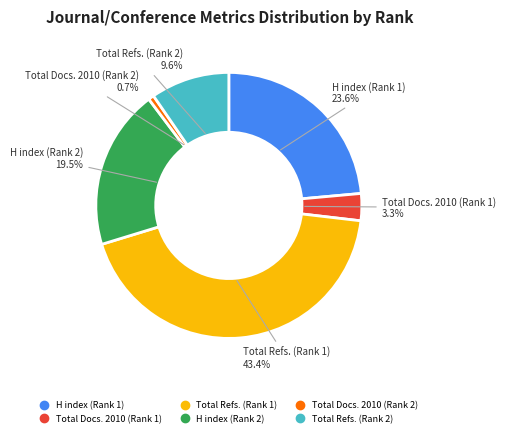

Which has a higher value, H index (Rank 2) or Total Docs. 2010 (Rank 2)?

H index (Rank 2)